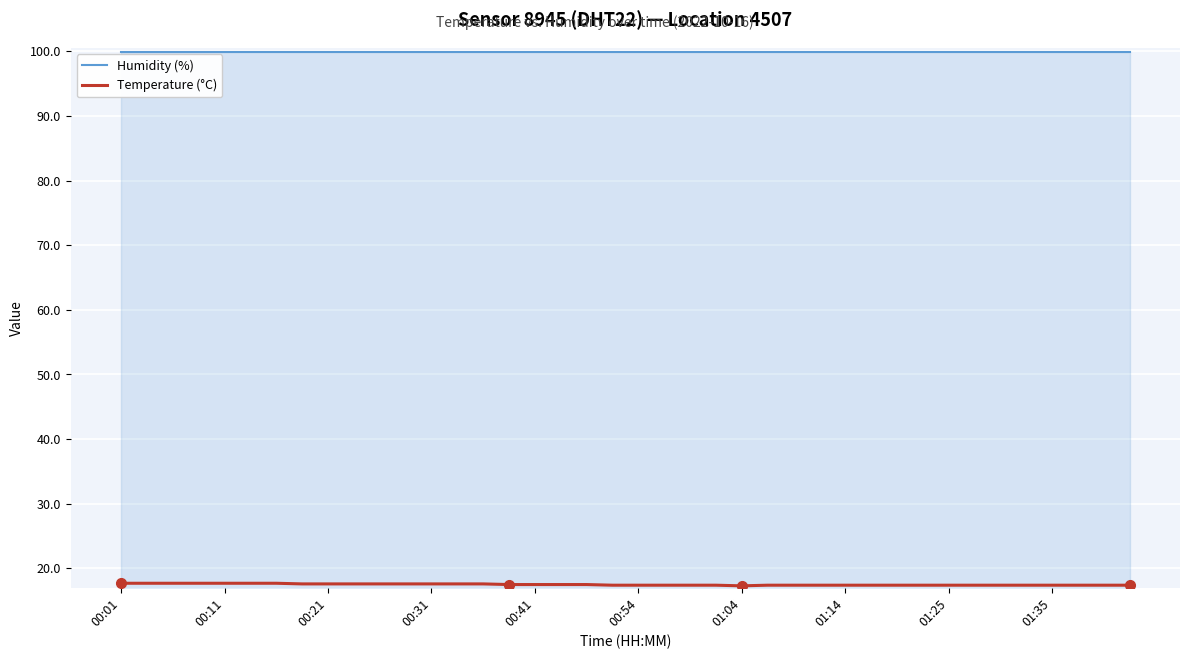

What is the minimum value shown in the chart?

17.3